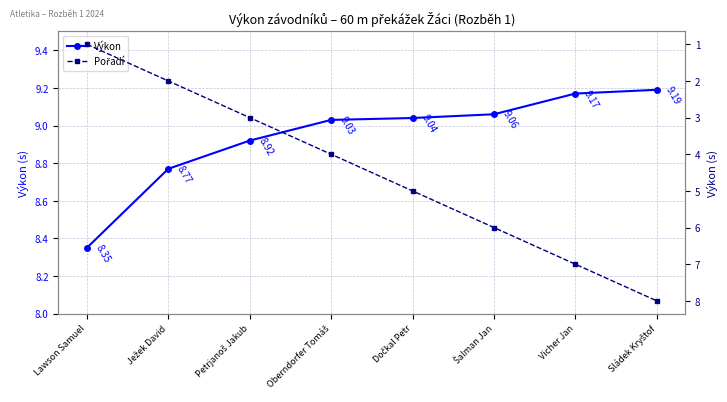

Reading left to right, extract all data points from this chart.

Výkon: 8.3	8.8	8.9	9.0	9.0	9.1	9.2	9.2
Pořadí: 1.0	2.0	3.0	4.0	5.0	6.0	7.0	8.0